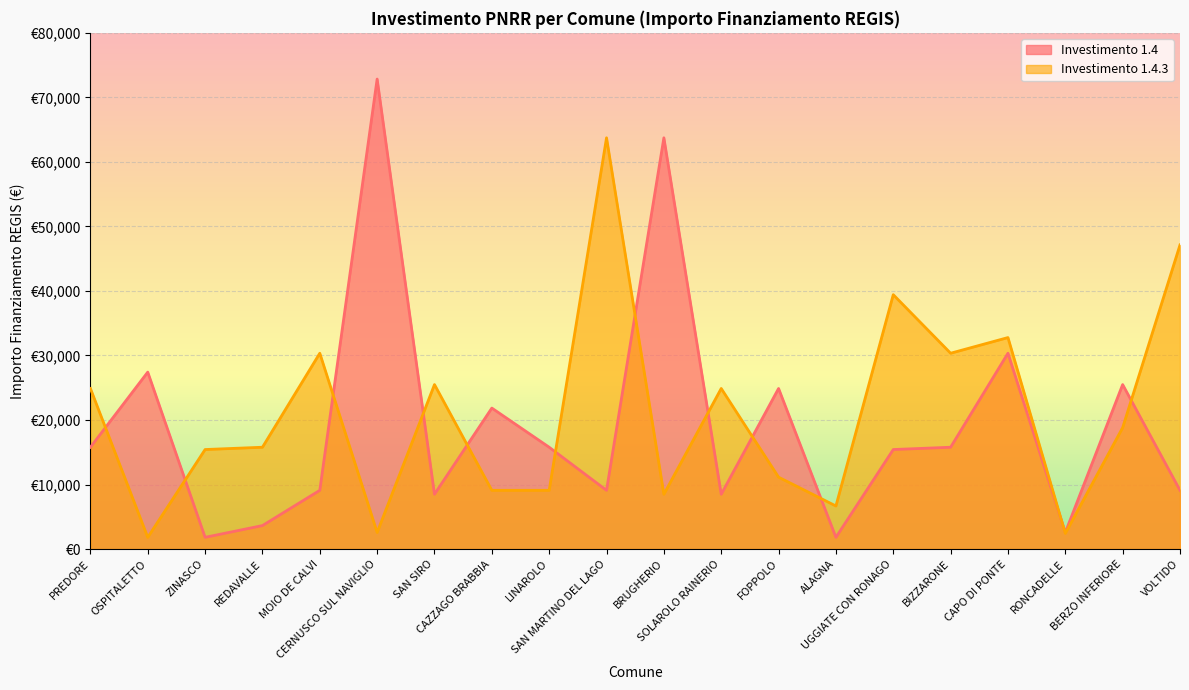

True or false: 1.4 and 1.4.3 cross at least once.

True